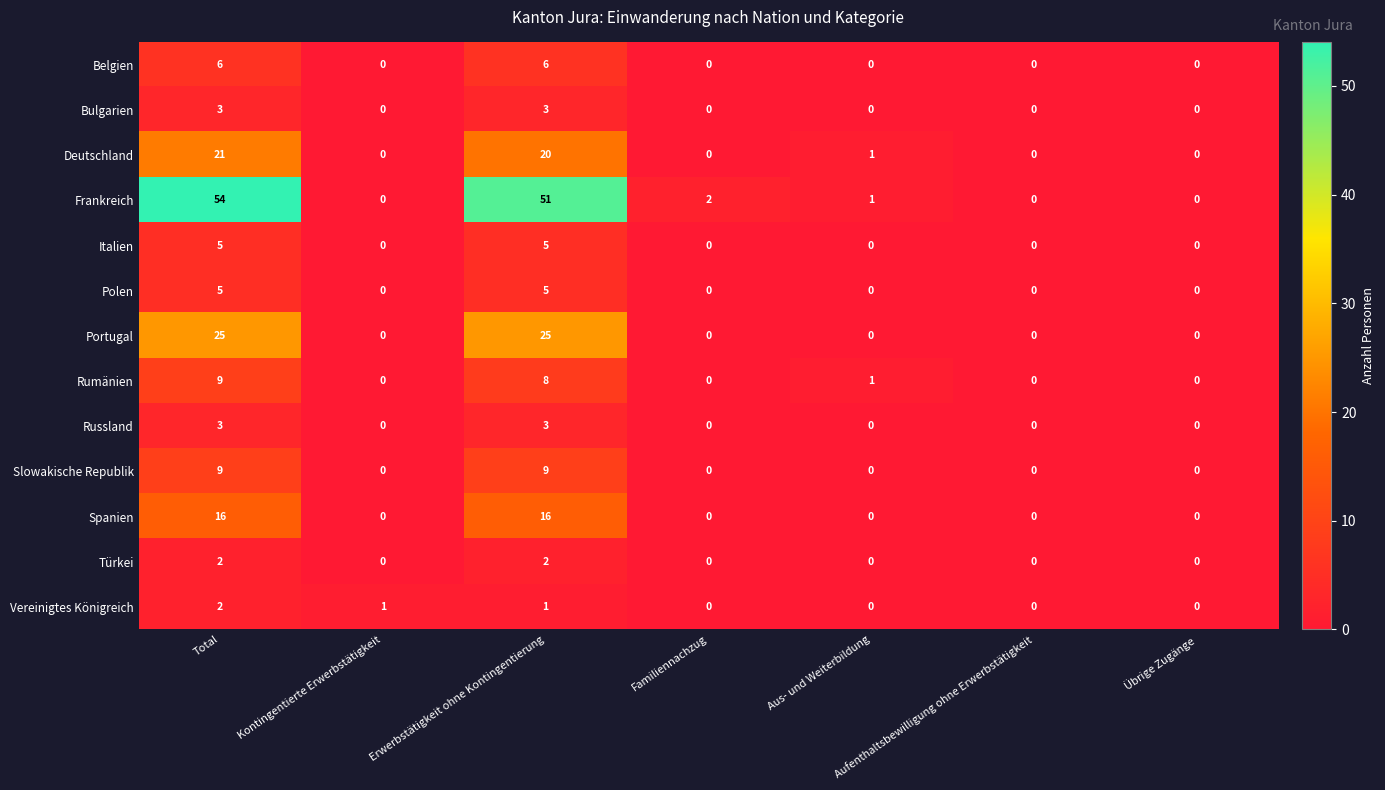

How many Vereinigtes Königreich values are between 0 and 1?

6